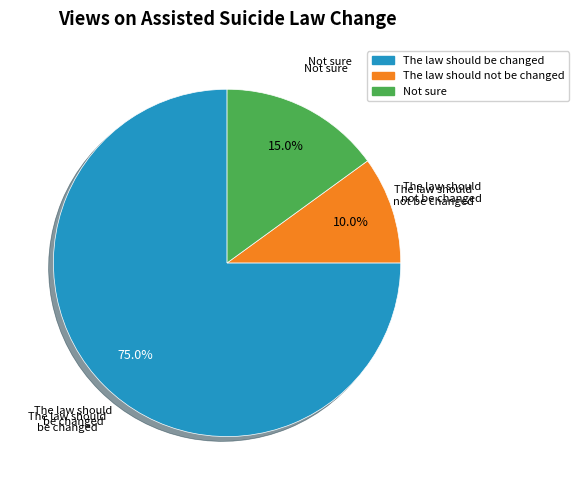

To the nearest percent, what is the difference between the largest and smallest slice percentages?

65%